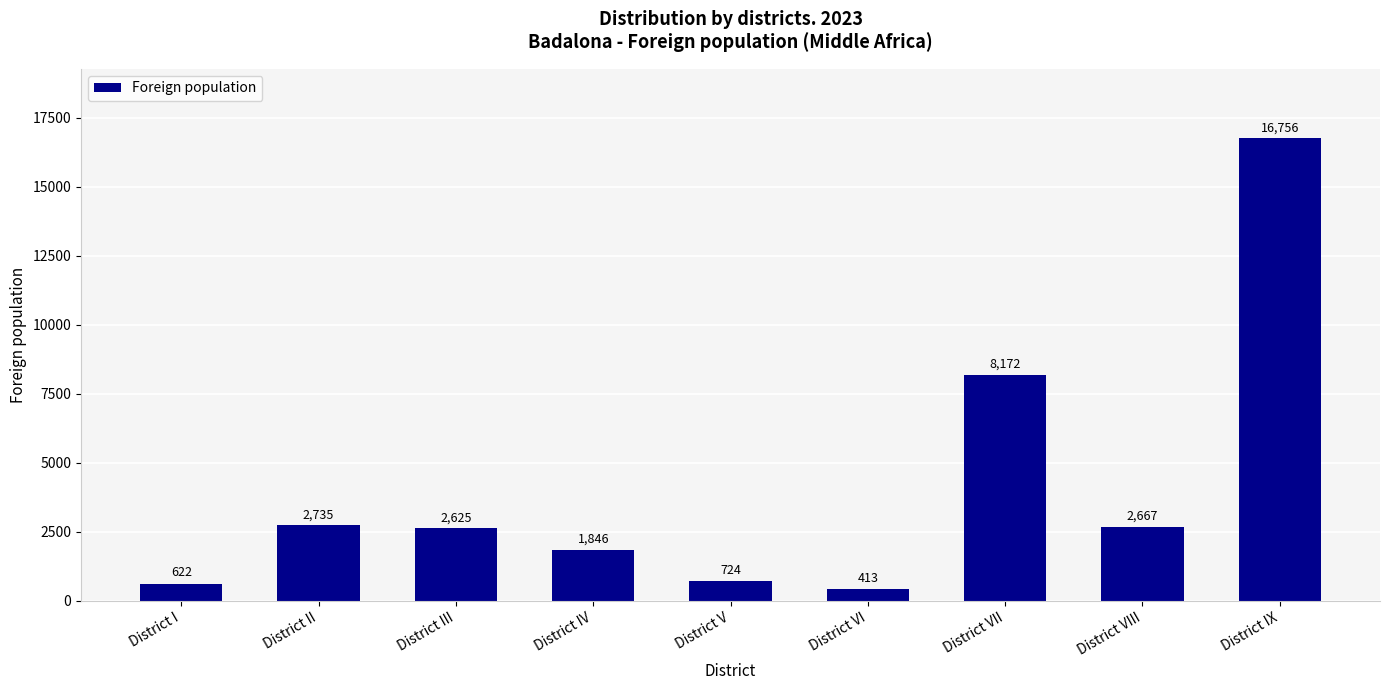

List the labels in order of value, largest first.

District IX, District VII, District II, District VIII, District III, District IV, District V, District I, District VI